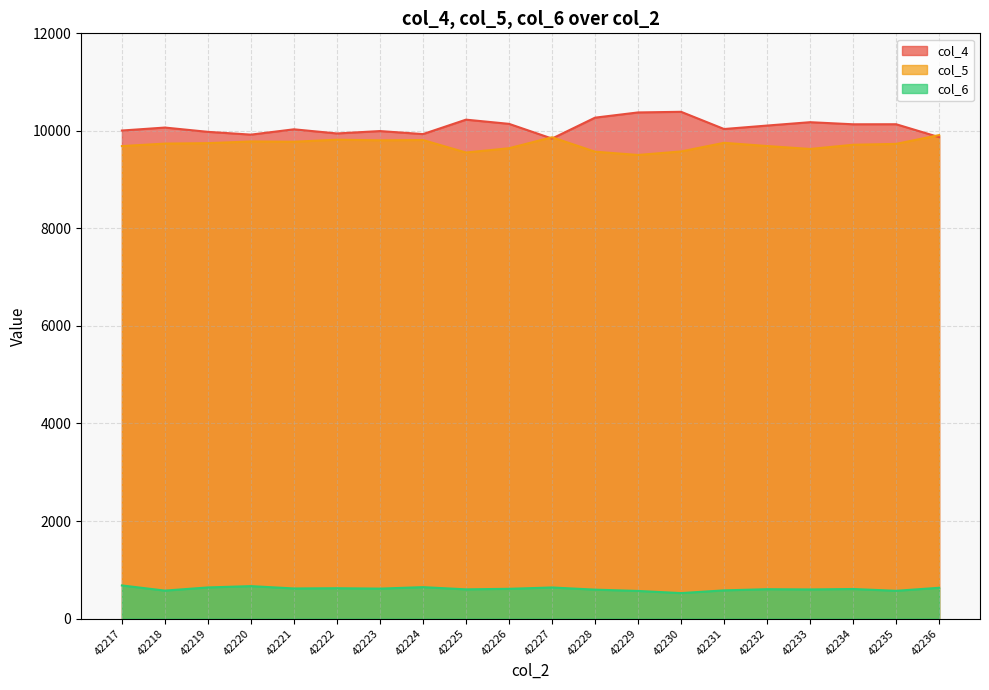

How many values in the col_5 series are below 9739?

10